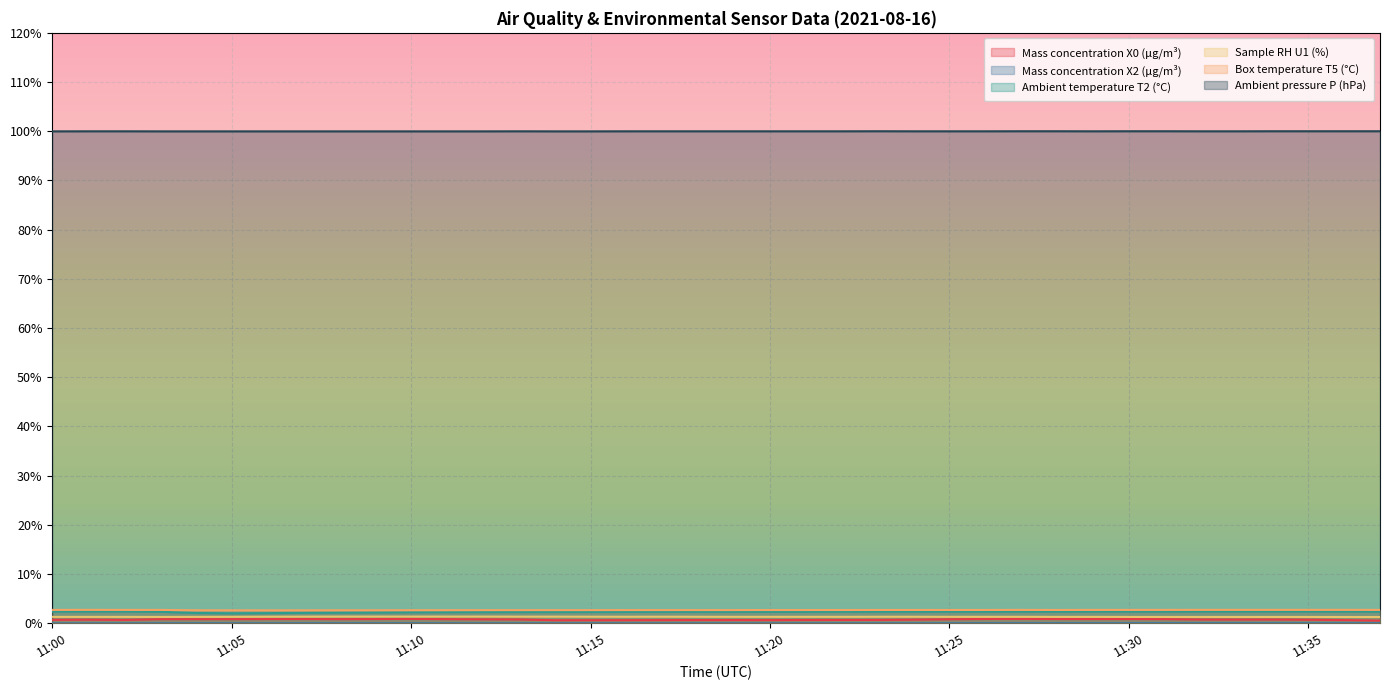

Rank the categories by Box temperature T5 (°C) value from lowest to highest.

11:05, 11:06, 11:07, 11:04, 11:08, 11:09, 11:10, 11:11, 11:12, 11:13, 11:14, 11:15, 11:16, 11:17, 11:18, 11:19, 11:20, 11:21, 11:22, 11:23, 11:24, 11:25, 11:26, 11:28, 11:00, 11:02, 11:03, 11:27, 11:29, 11:30, 11:31, 11:37, 11:01, 11:32, 11:33, 11:34, 11:35, 11:36